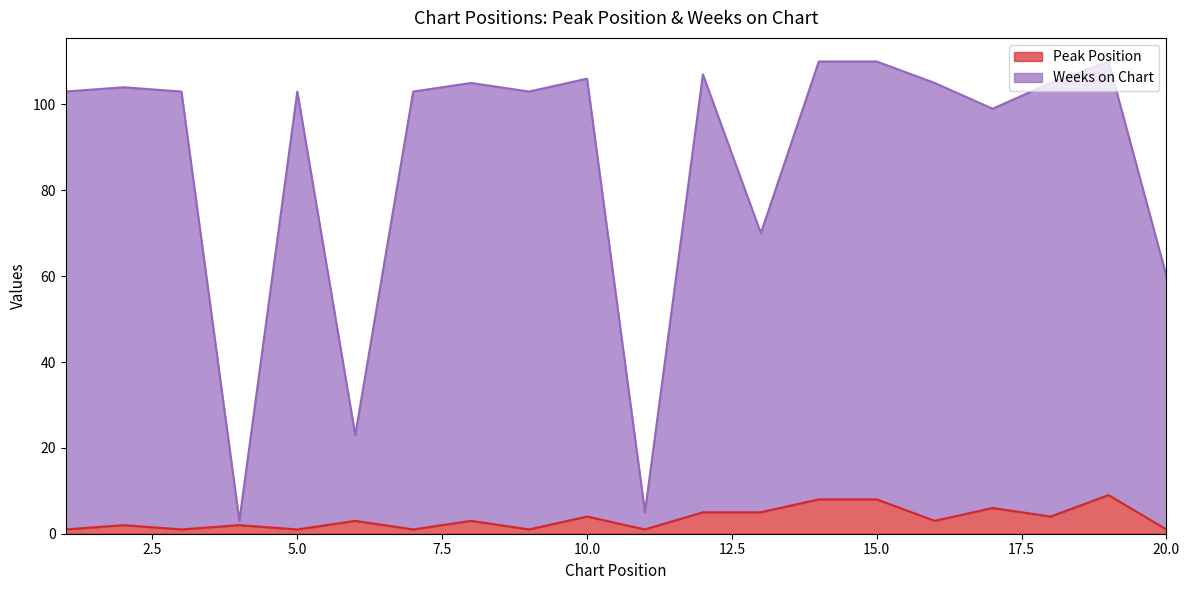

Does the chart display data point markers on the line(s)?

No